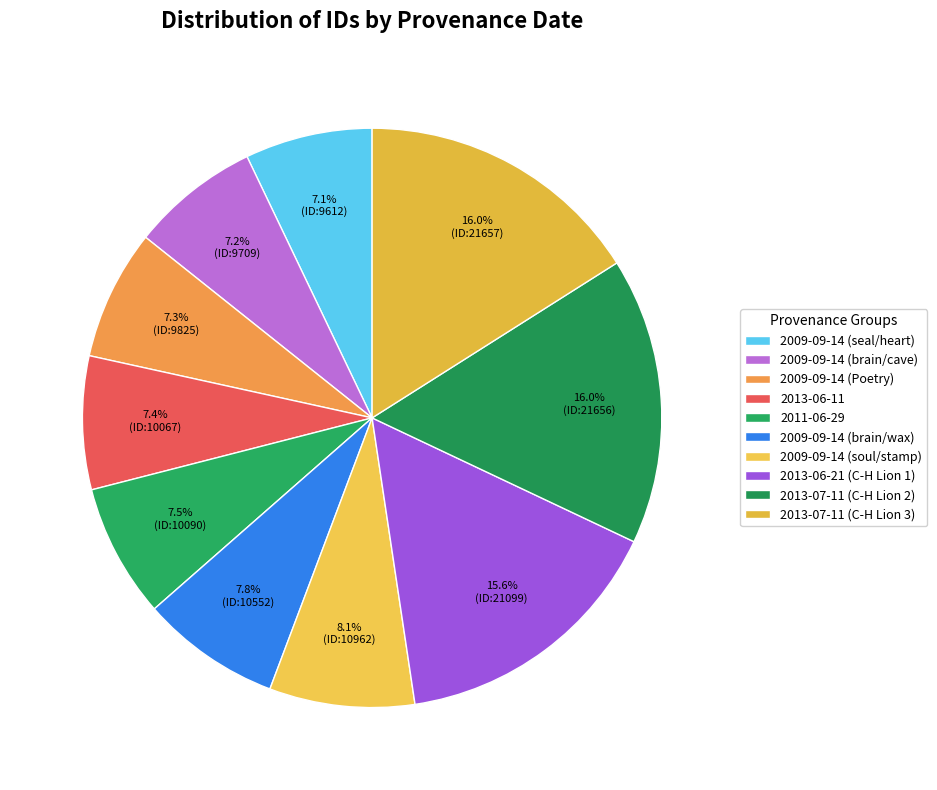

Is 2013-07-11 (C-H Lion 2) the majority of the pie?

No